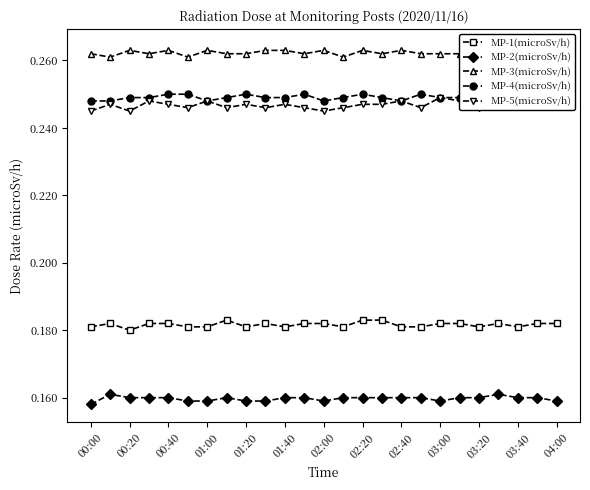

The MP-2(microSv/h) series shows 0.3 at 02:20. True or false?

False